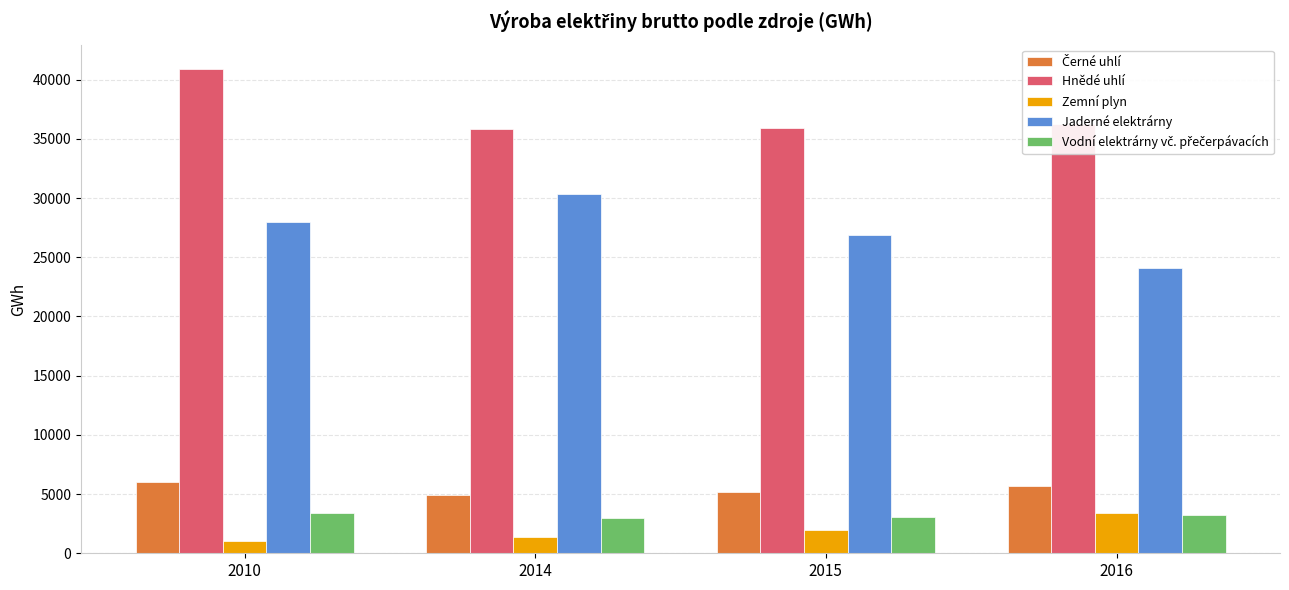

Which series has the largest range (max minus min)?

Jaderné elektrárny